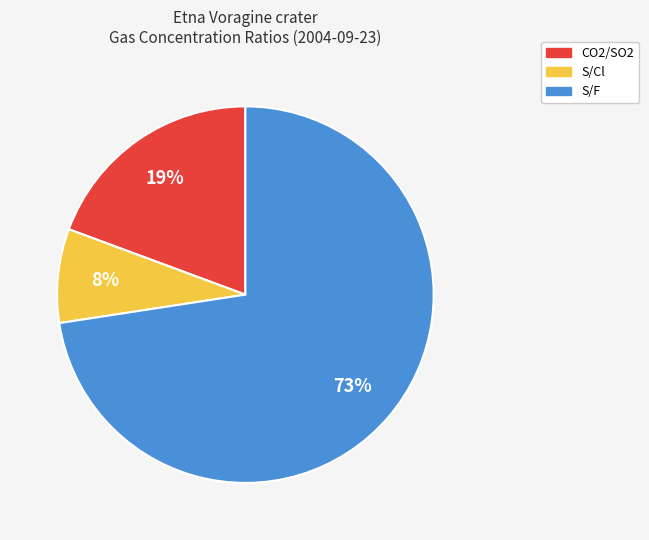

Between S/Cl and S/F, which is larger?

S/F